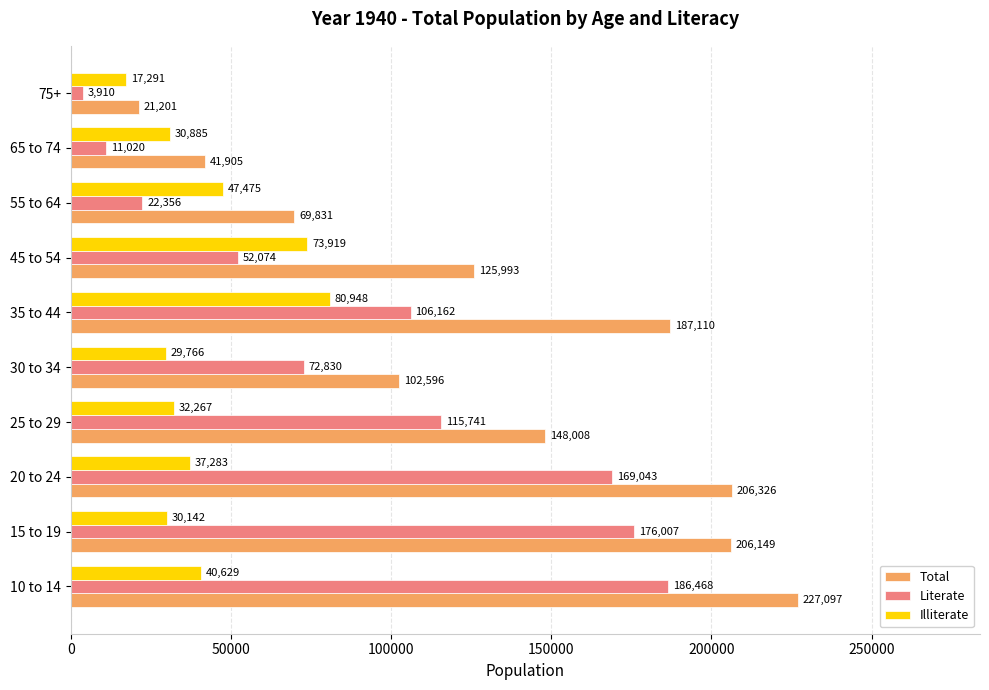

The Total series shows 227097 at 10 to 14. True or false?

True